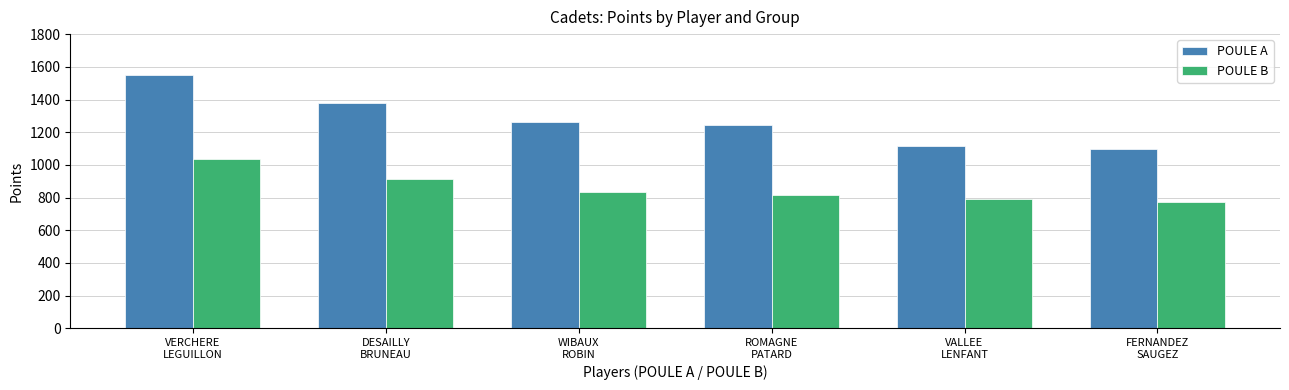

What is the sum of all POULE A values?

7647